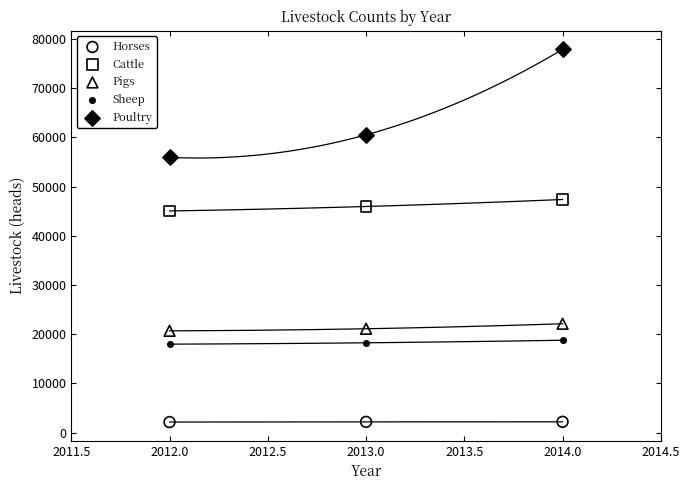

Across all data points, what is the range of Y values (max minus min)?

75704